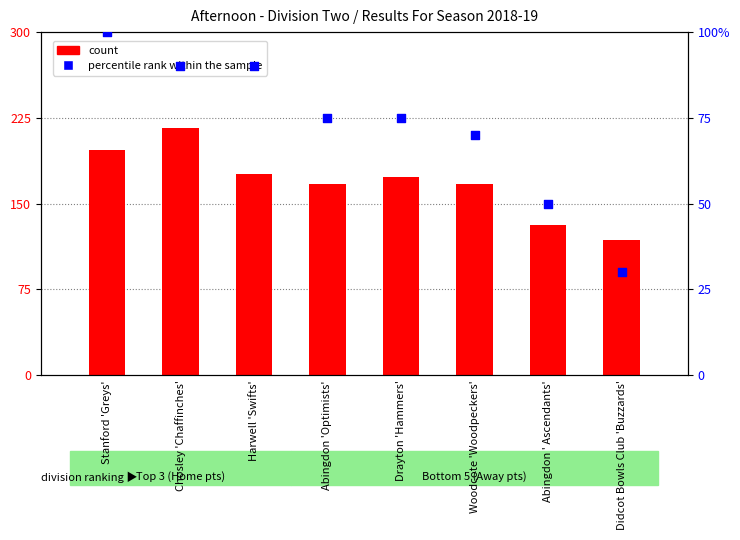

Is the value of count at Drayton 'Hammers' greater than the value of percentile rank within the sample at Abingdon ' Ascendants'?

Yes